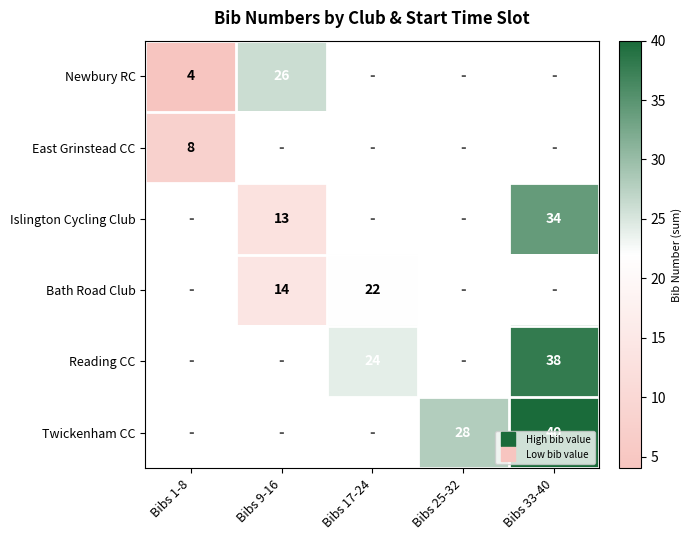

Which has a higher value, Bibs 25-32 or Bibs 17-24?

Bibs 17-24